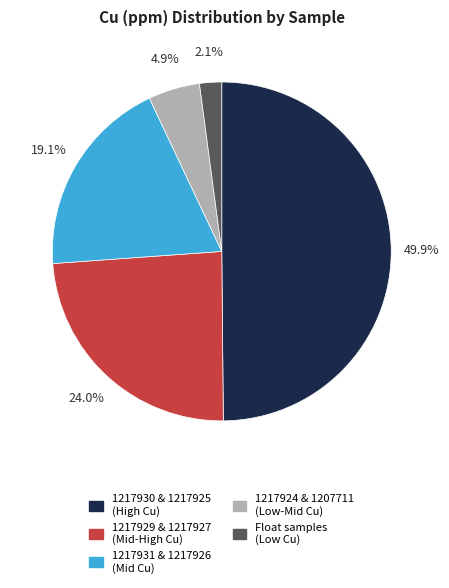

Count the number of slices in the pie.

5